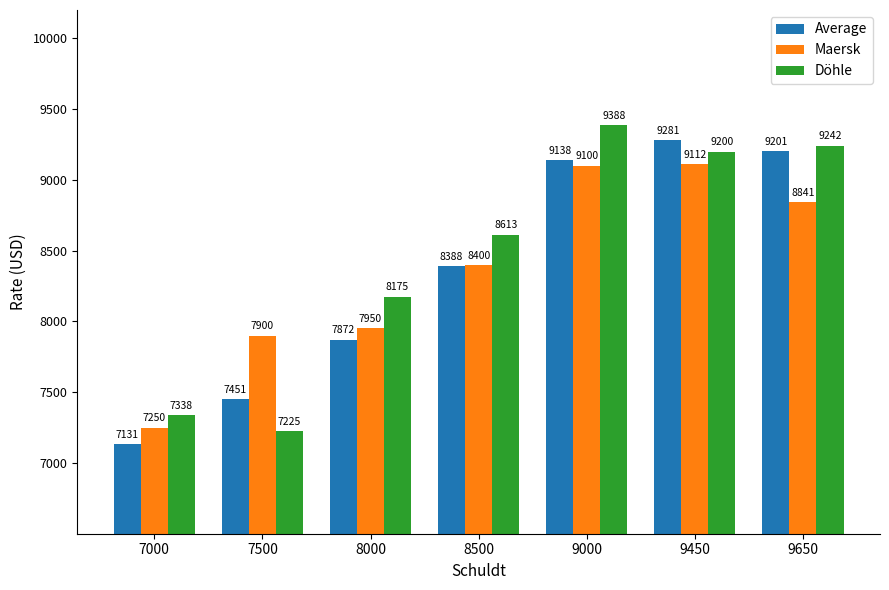

What is the difference between the highest and lowest values at 8000?

303